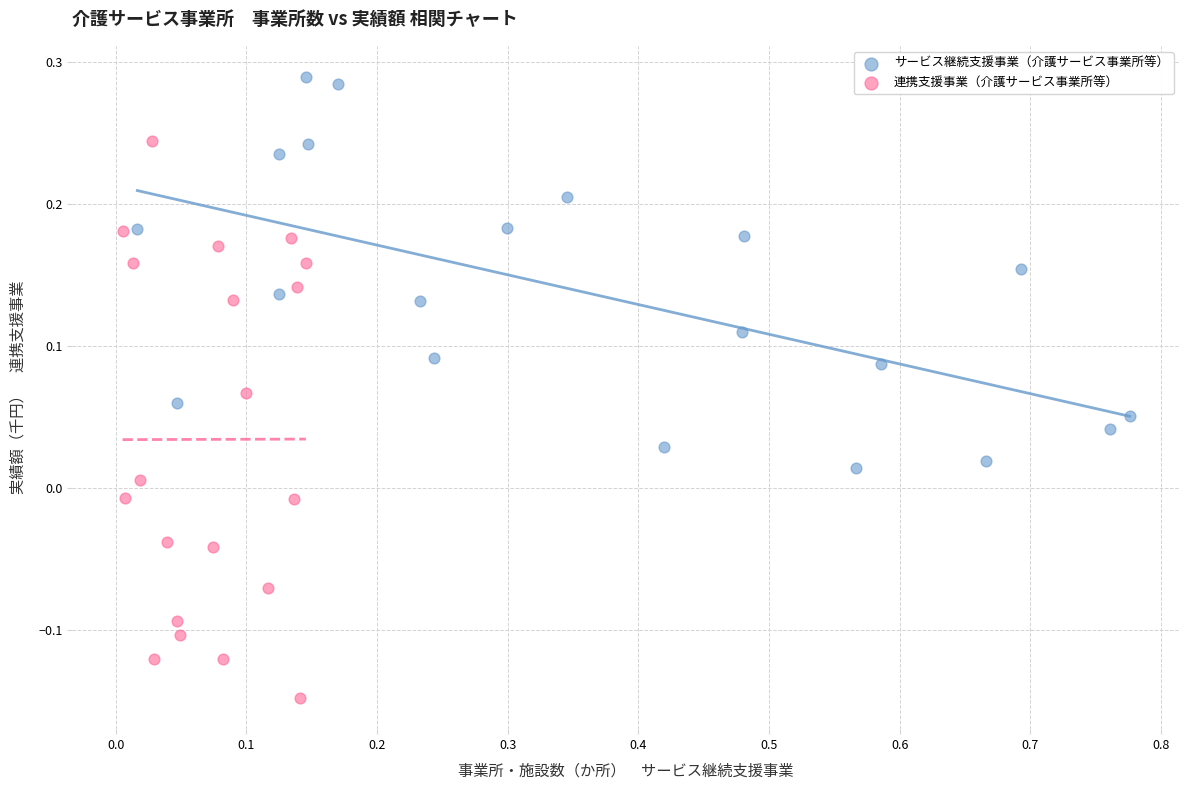

What are all the series names shown in the legend?

サービス継続支援事業（介護サービス事業所等）, 連携支援事業（介護サービス事業所等）